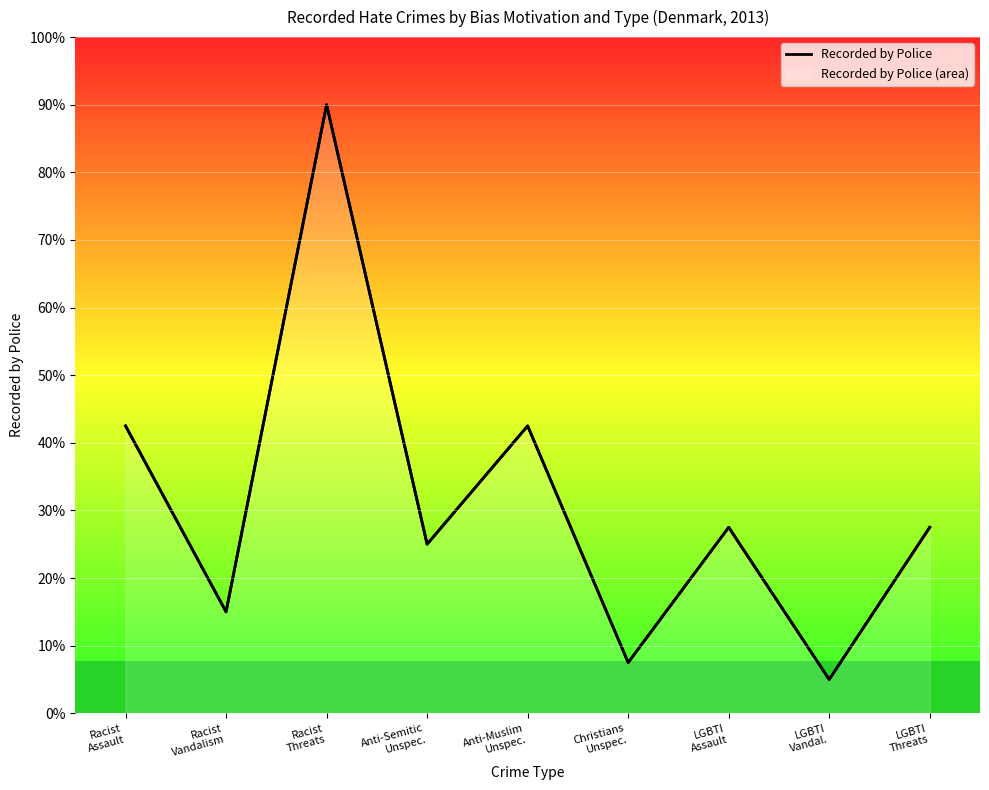

What is the sum of the values at LGBTI
Assault and Racist
Assault?

28